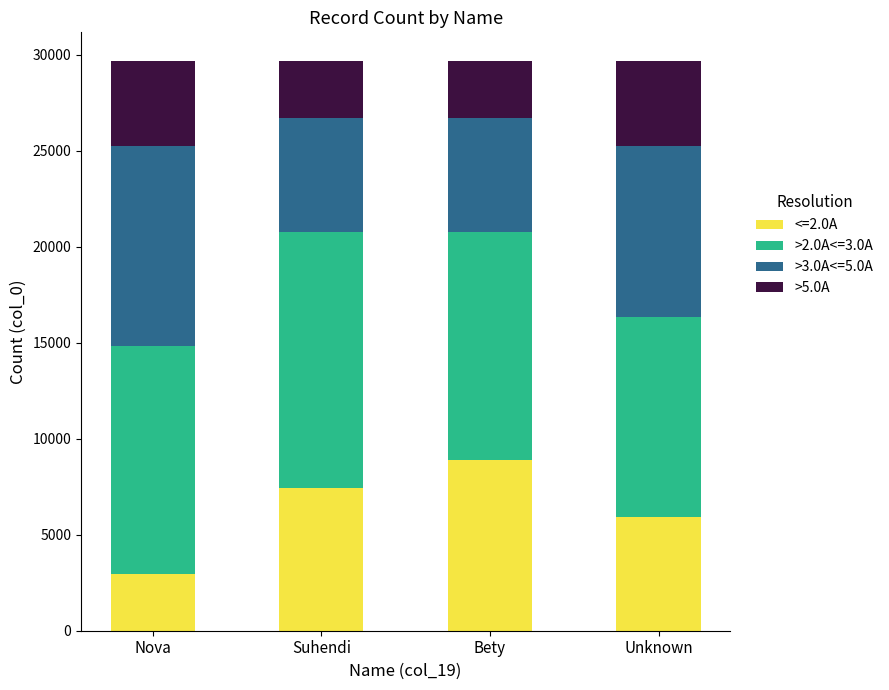

What is the difference between the maximum and minimum values in the <=2.0A series?

5936.4